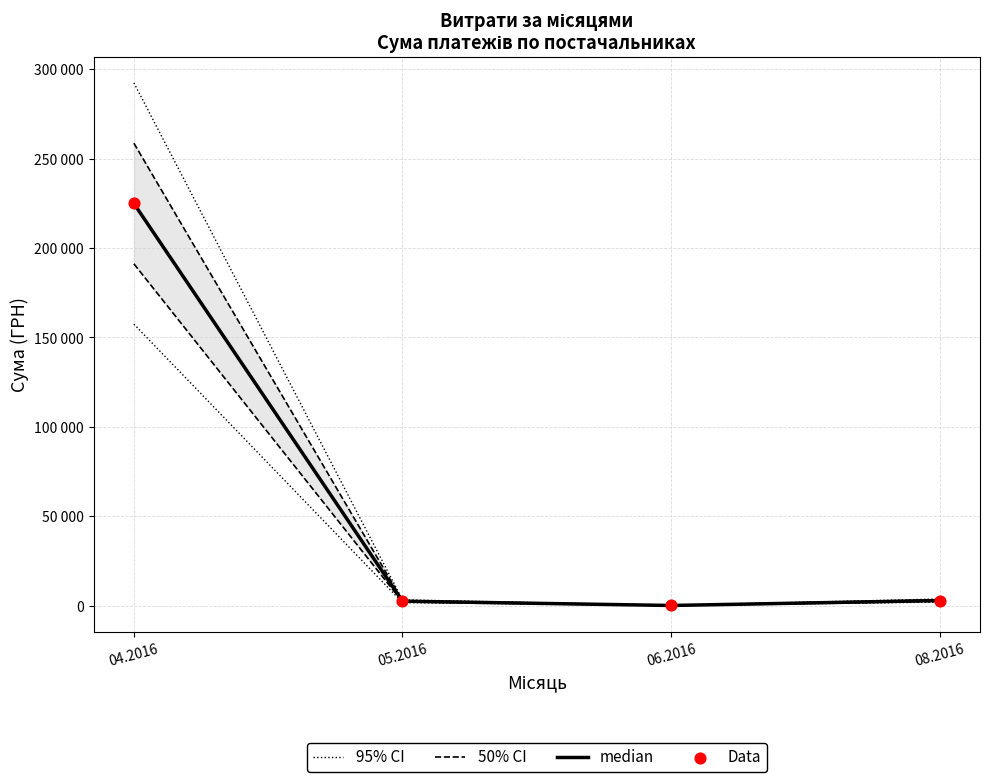

Which series has the largest Y range (max minus min)?

median